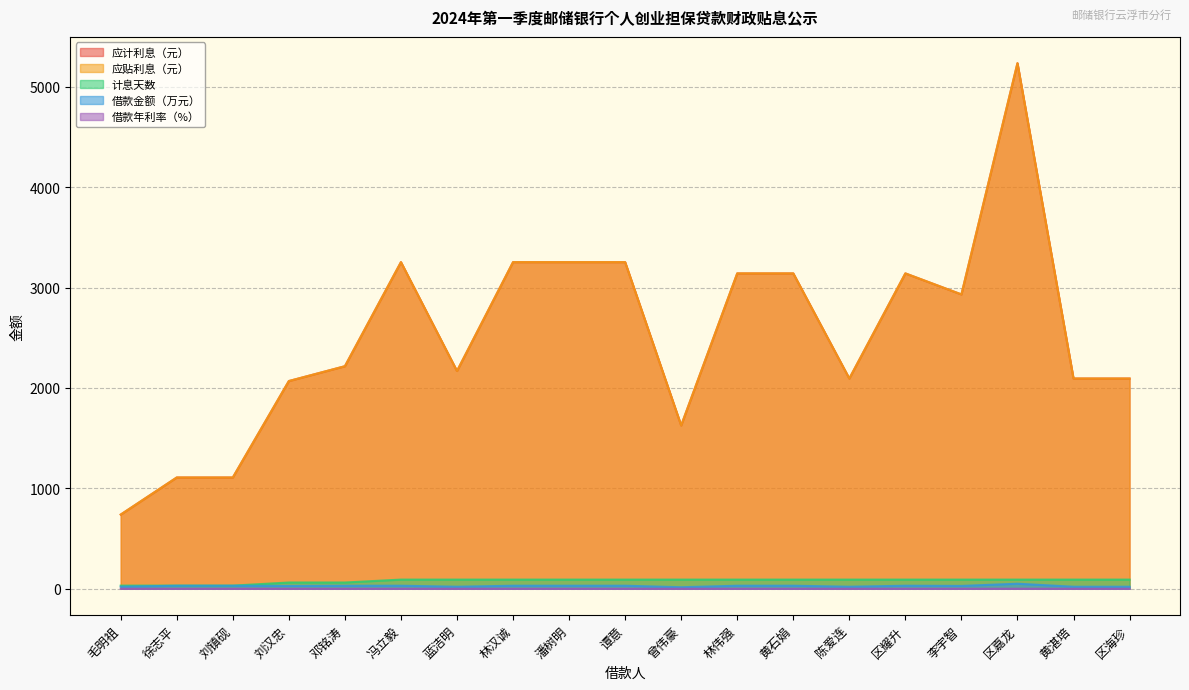

Which category has the lowest value across all series?

林伟强